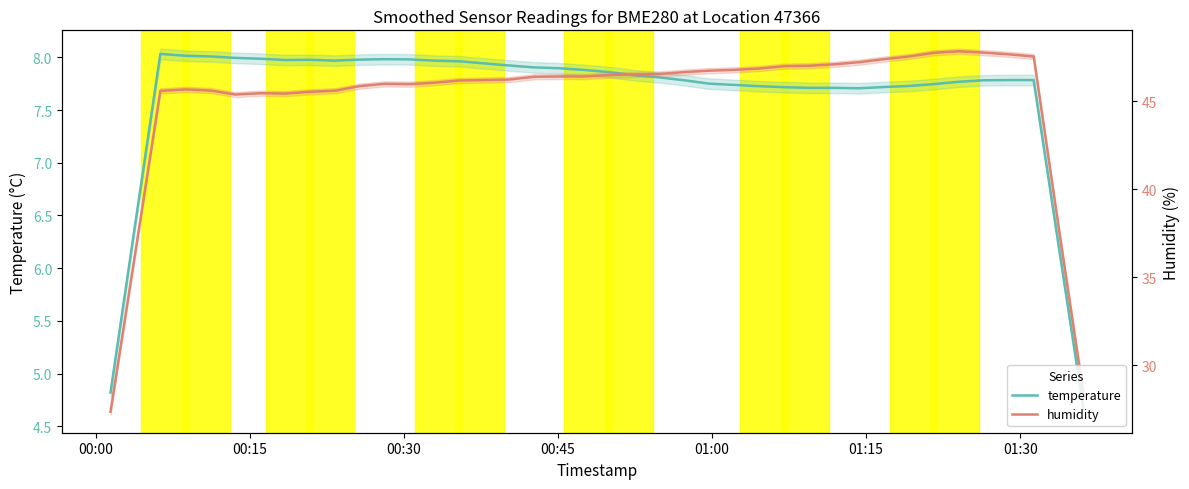

What are all the series names shown in the legend?

temperature, humidity